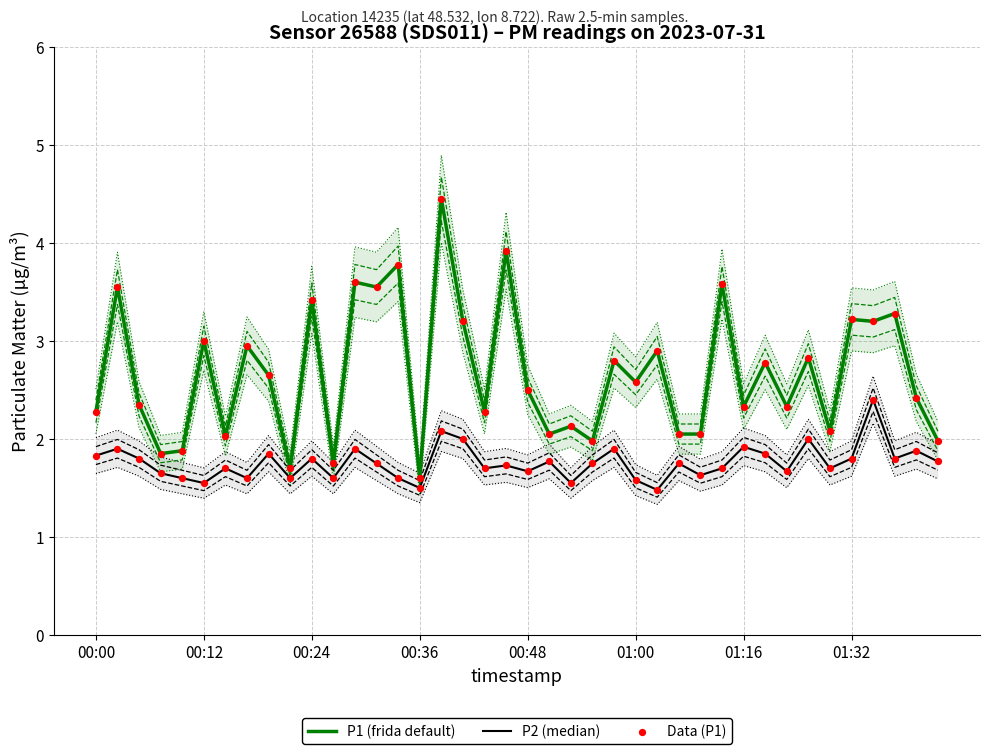

Is it true that P1 (frida default) equals 1.6 at 00:36?

True